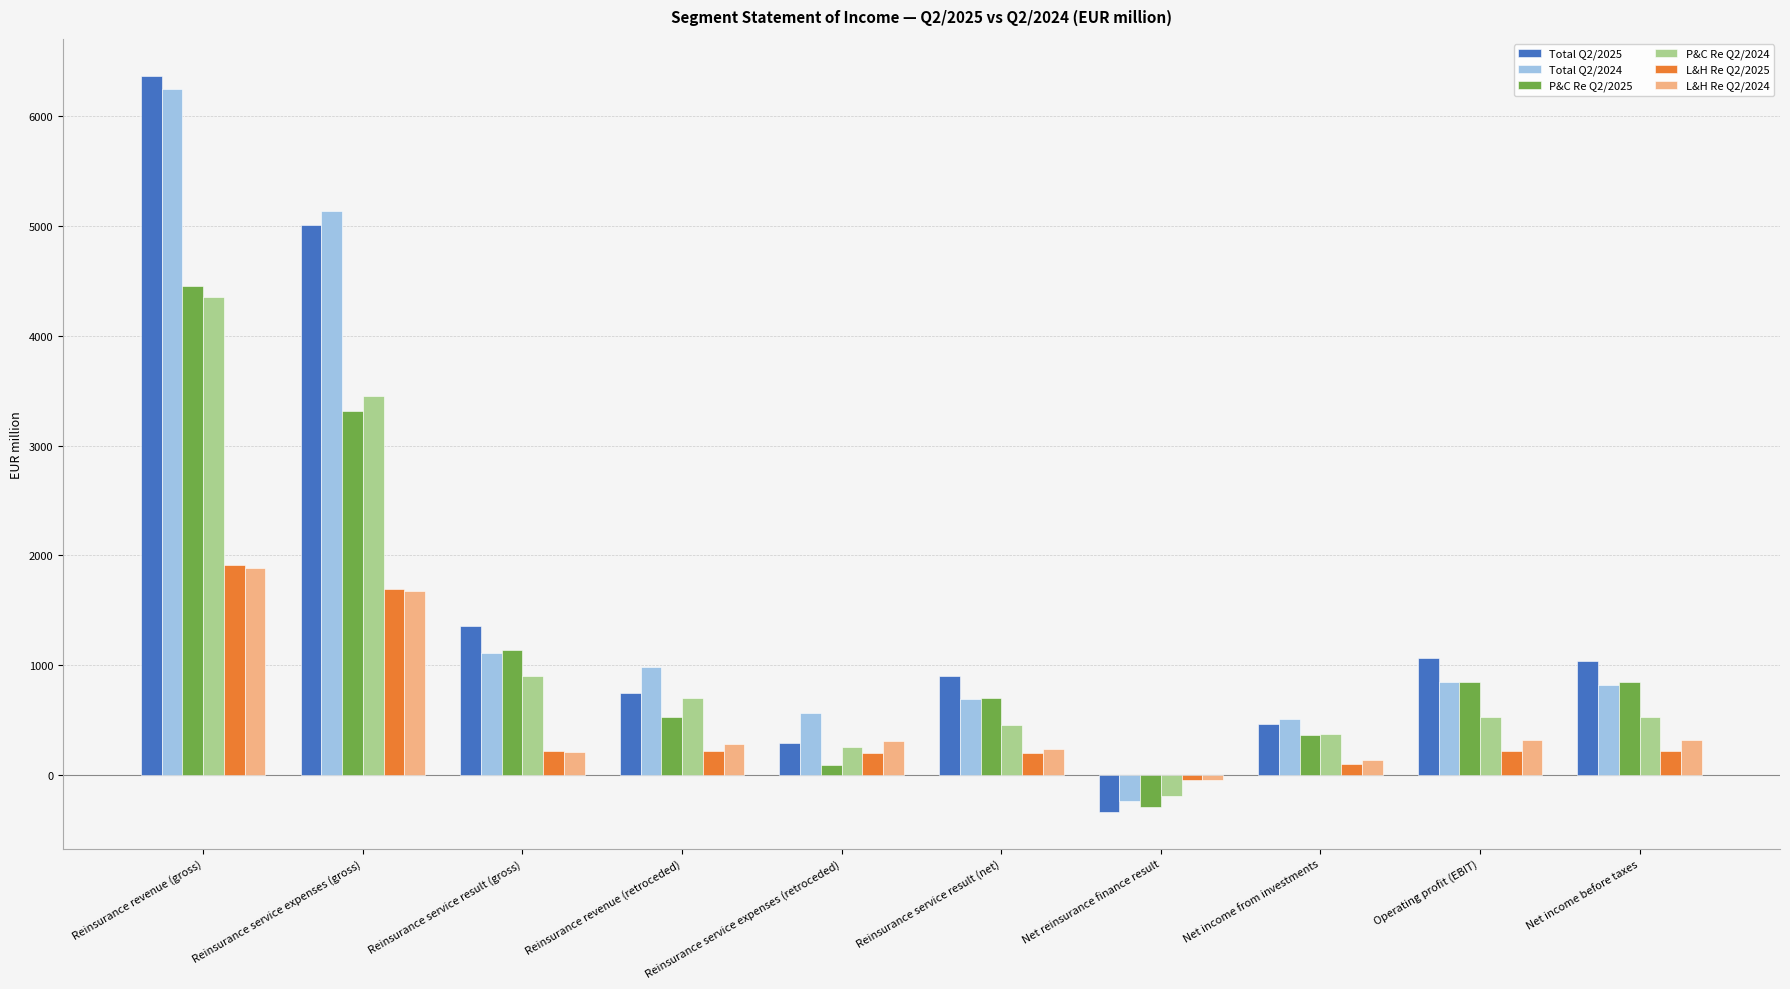

What is the difference between the Total Q2/2025 values at Reinsurance service expenses (retroceded) and Net income from investments?

178.4